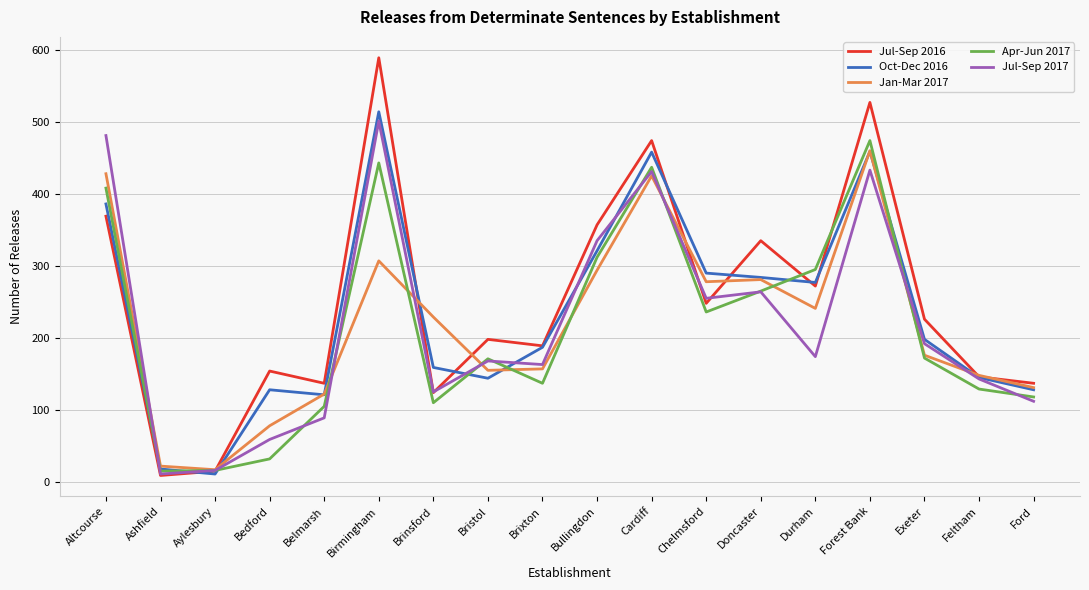

What is the difference between the highest and lowest values at Altcourse?

112